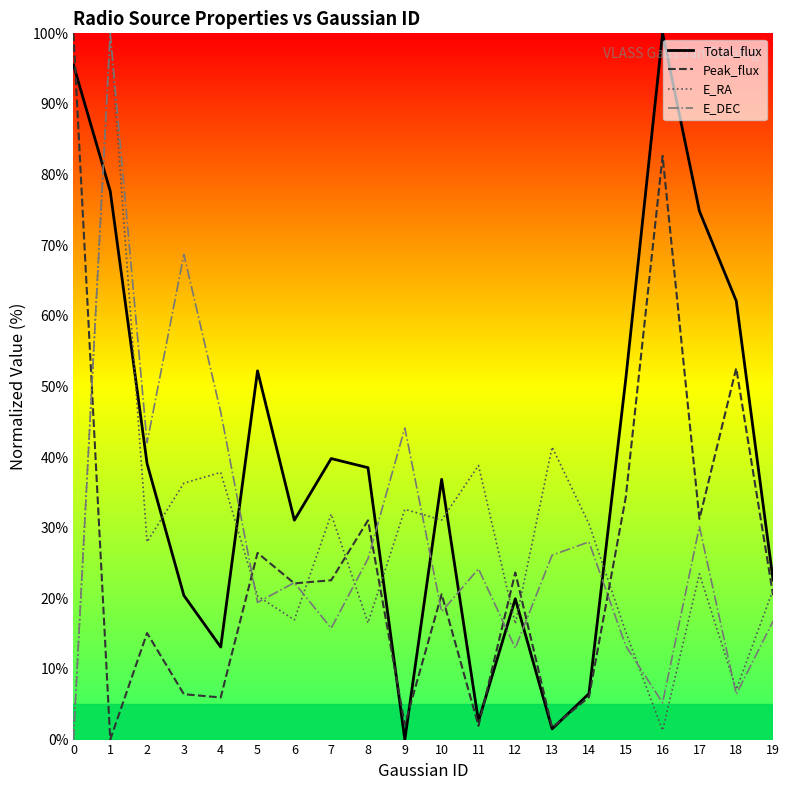

The value of E_RA at 0 is 0.0. True or false?

True